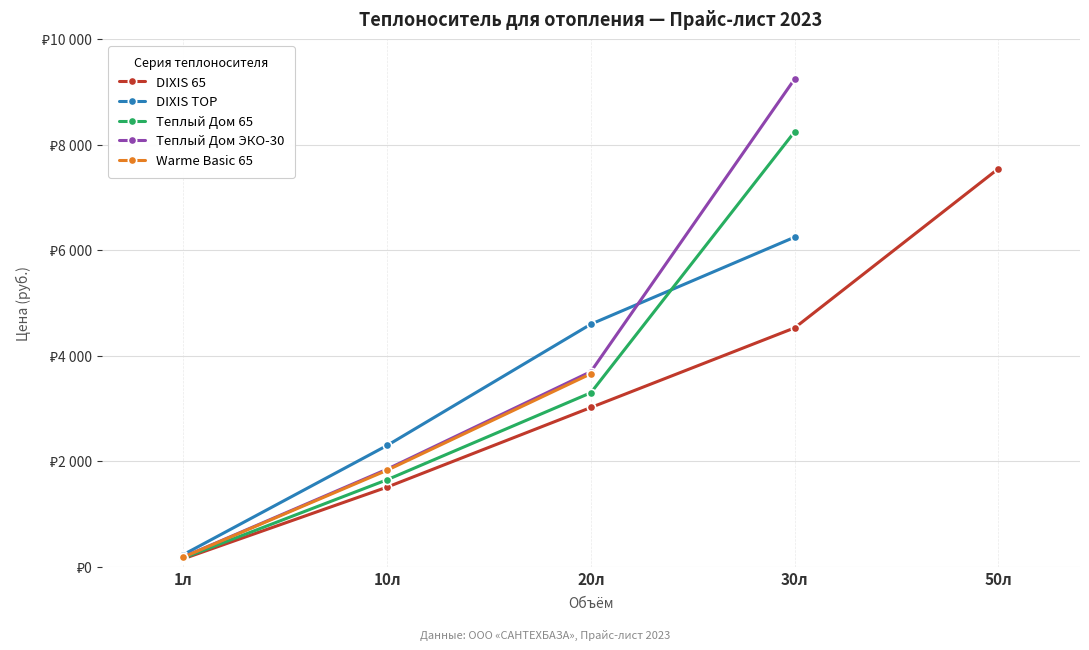

How many distinct data groups are displayed?

5